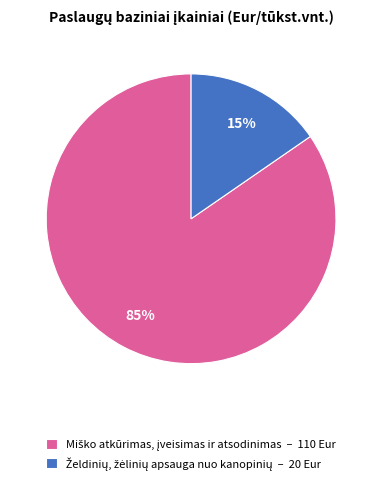

Is there any slice that represents more than half of the pie?

Yes